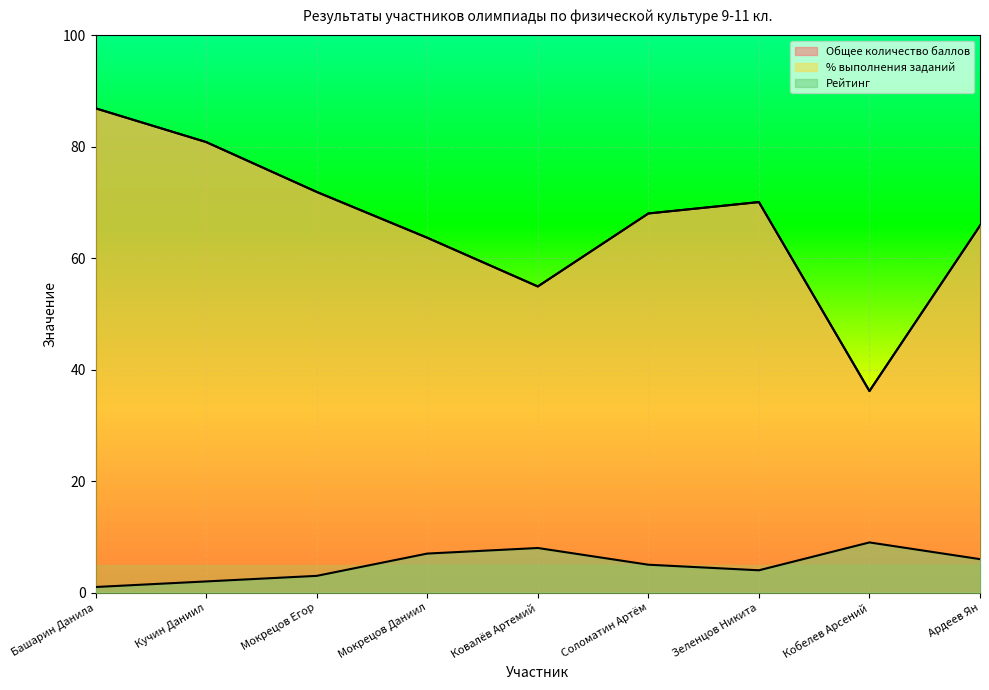

At which category is the sum across all series the highest?

Башарин Данила